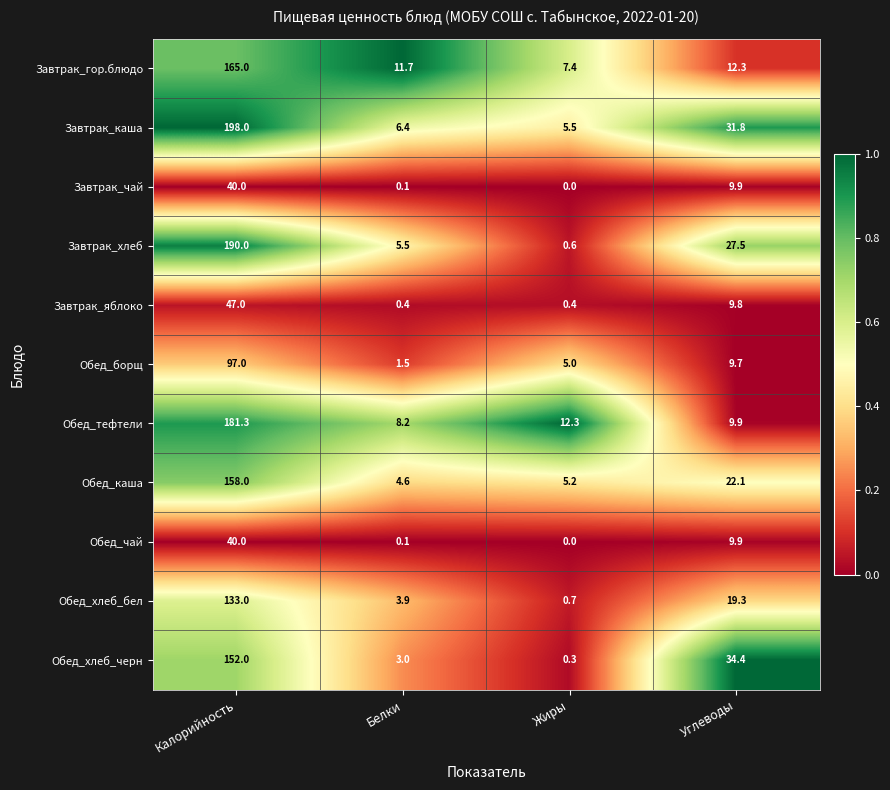

At which category does the chart reach its peak across all series?

Калорийность